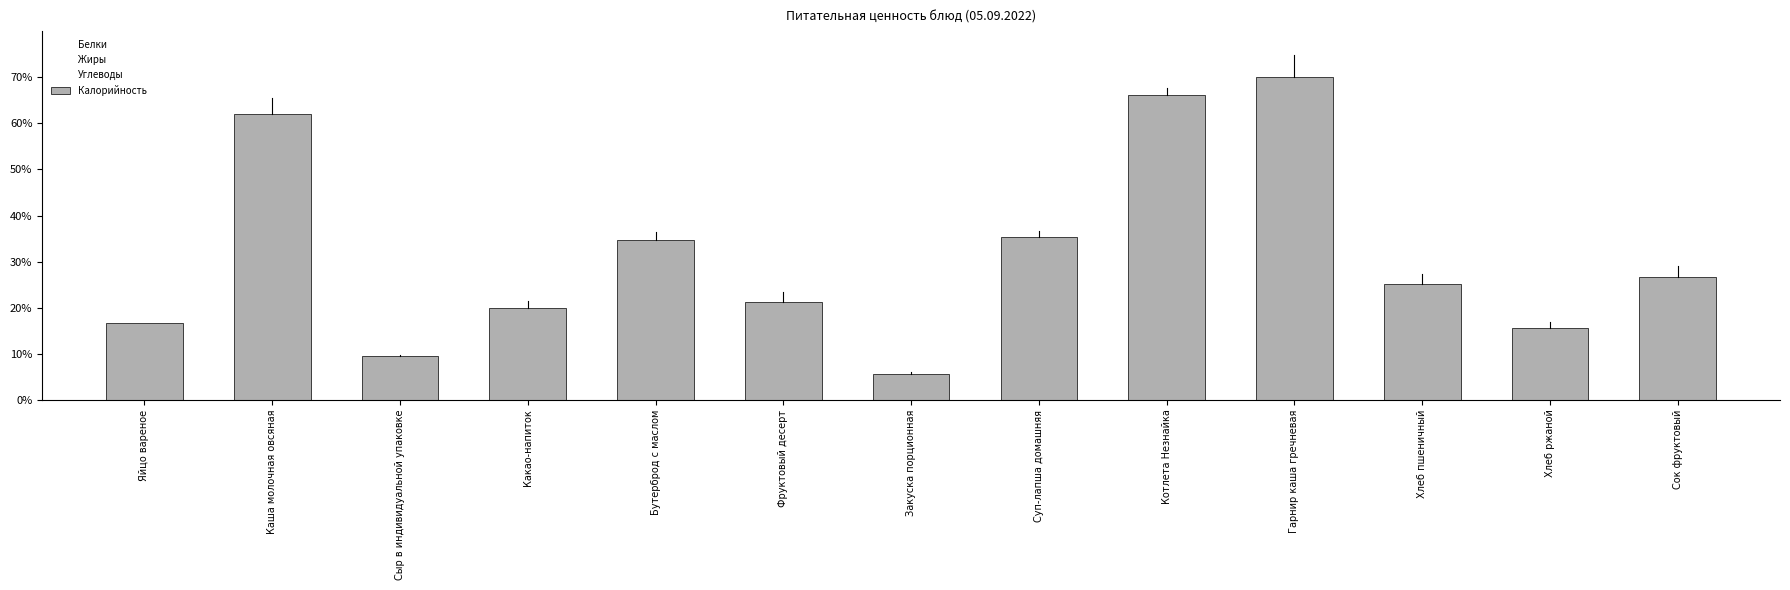

At how many categories does at least one series exceed 46?

3